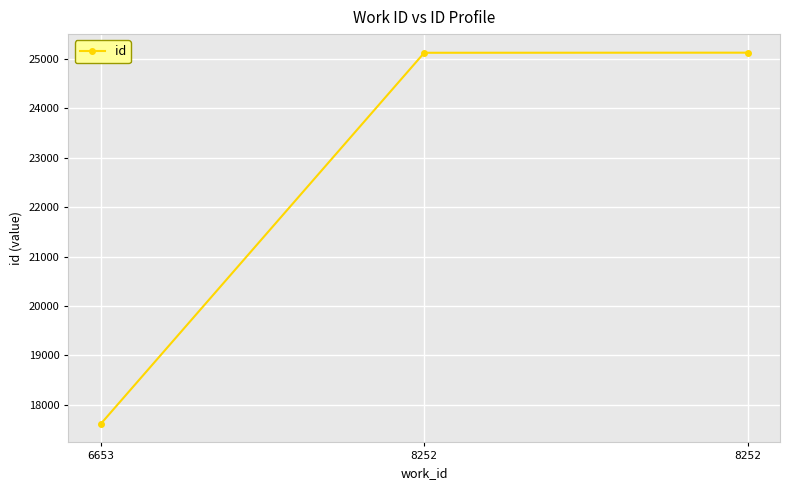

What is the change in value from 8252 to 8252?

+2